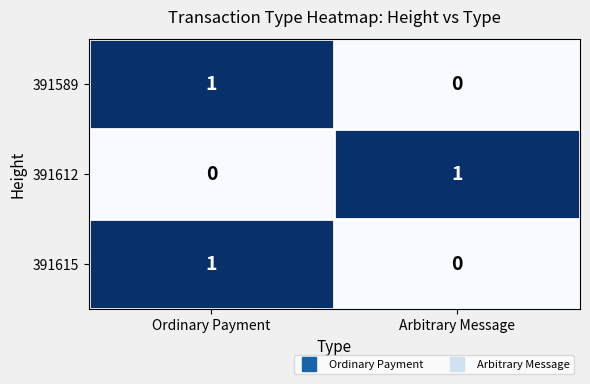

Where is 391612 nearest to the value 0?

Ordinary Payment